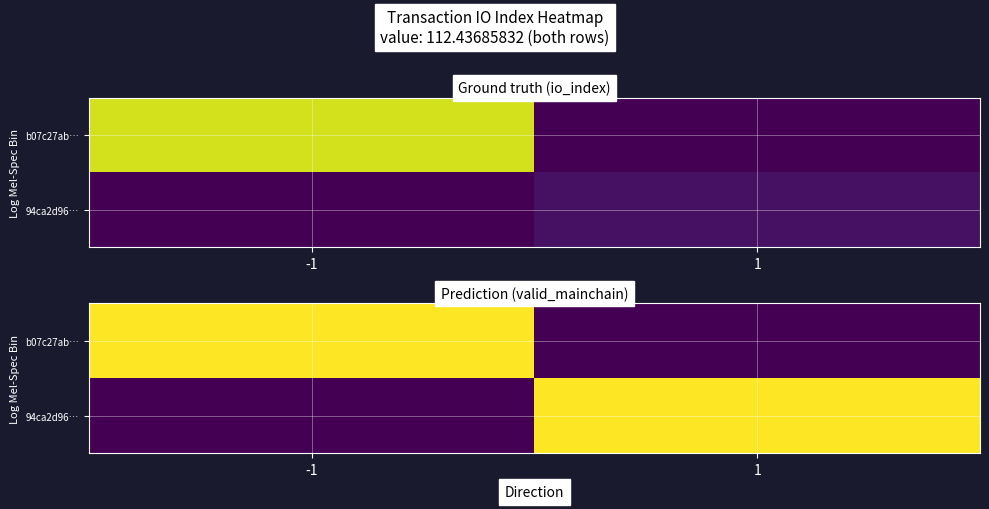

What is the difference between the 94ca2d96… values at -1 and 1?

1